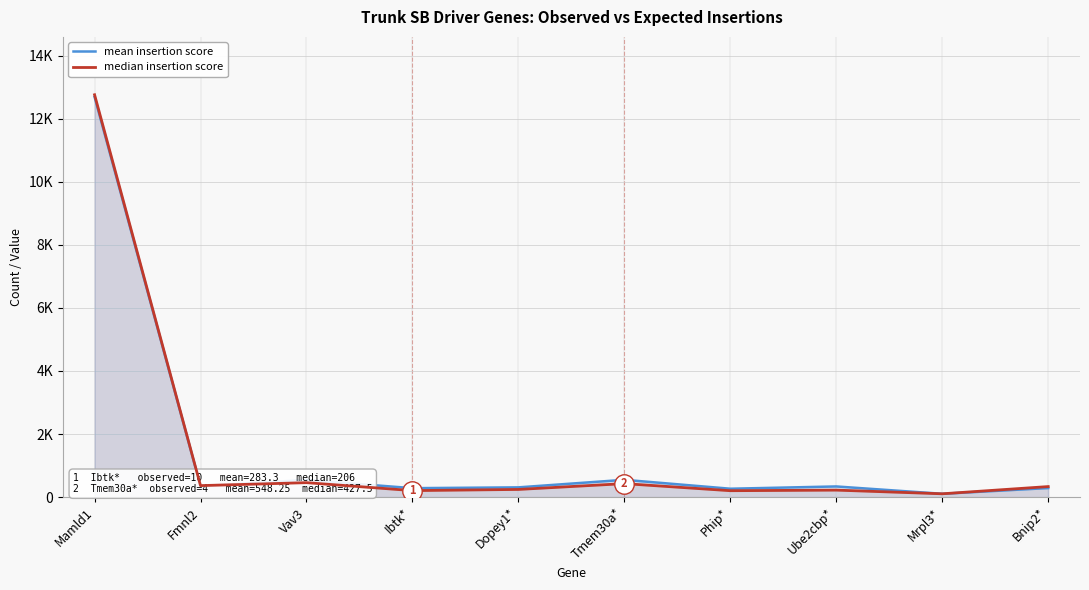

The mean insertion score series shows 306.8 at Tmem30a*. True or false?

False